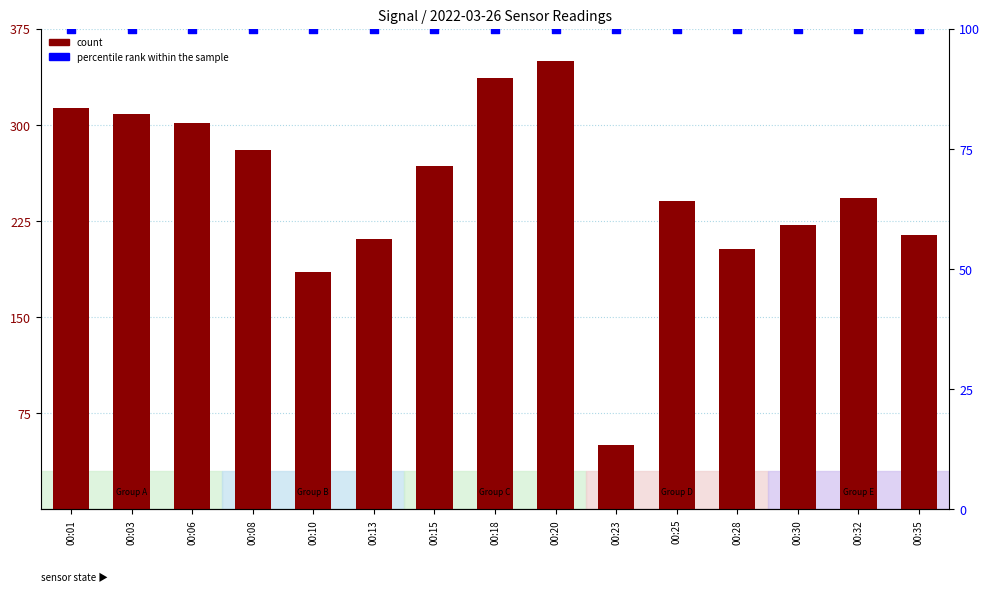

What is the total value across all series at 00:03?

408.7